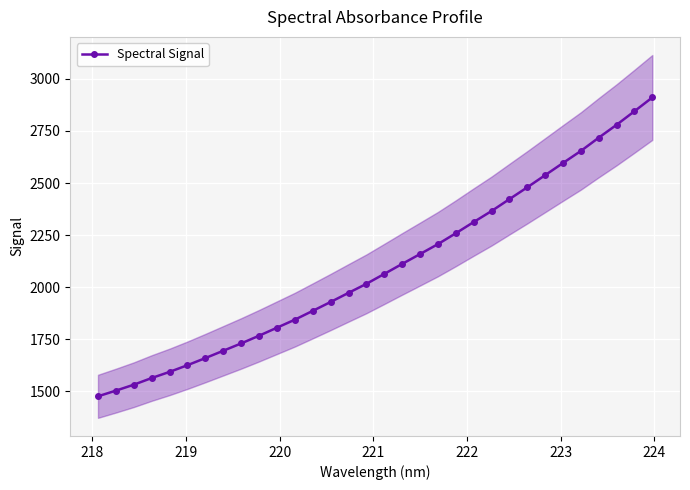

What is the value of the Spectral Signal point at the 9th from the left?

1730.1